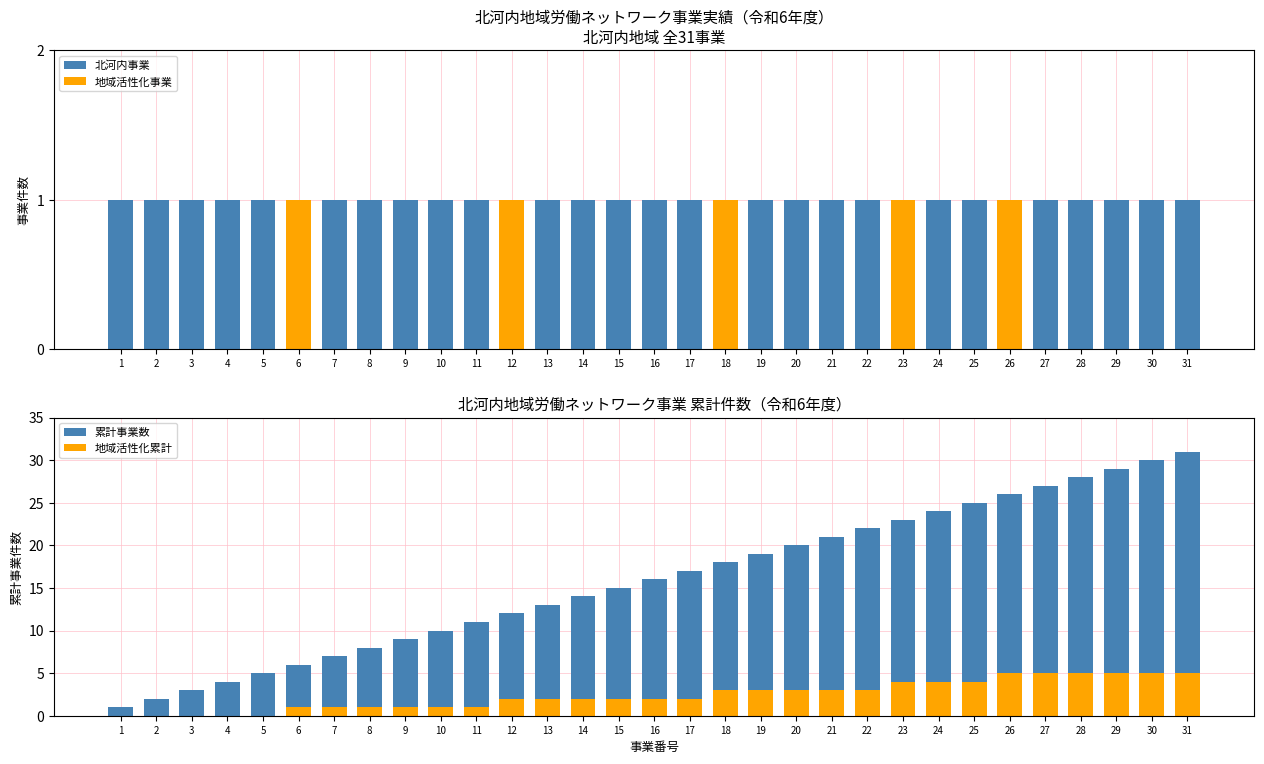

What is the value of the 北河内事業 bar at the 18th from the left?

1